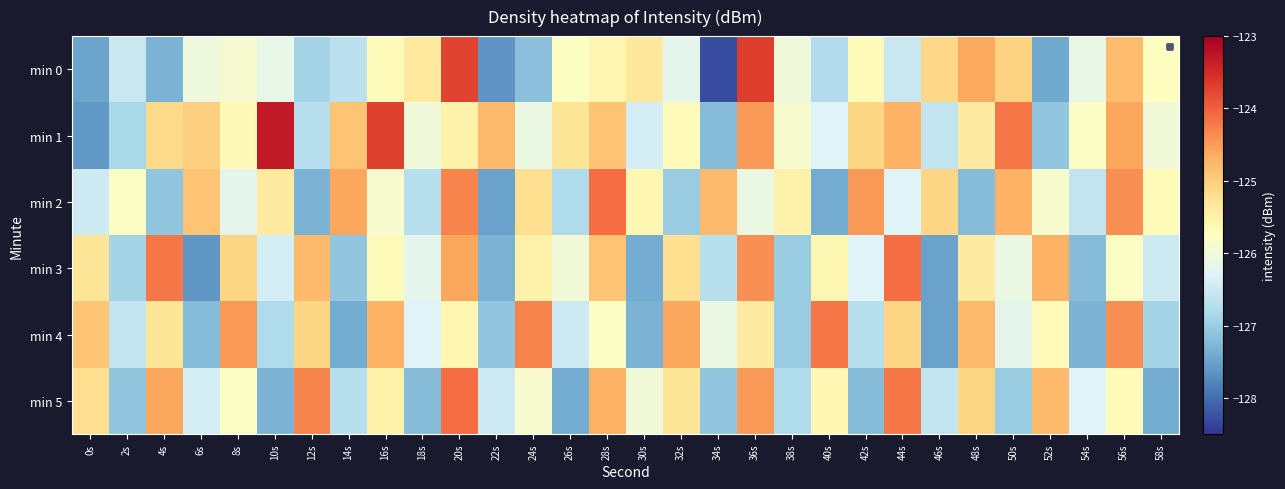

Which series changed the most between 16s and 30s?

min 1